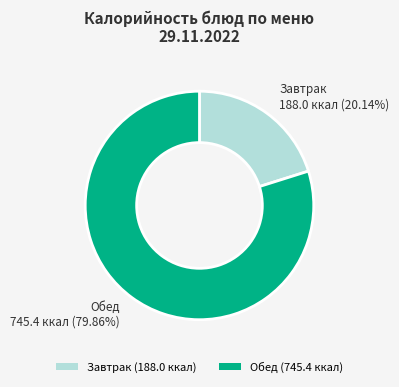

Is there a majority slice in this chart?

Yes